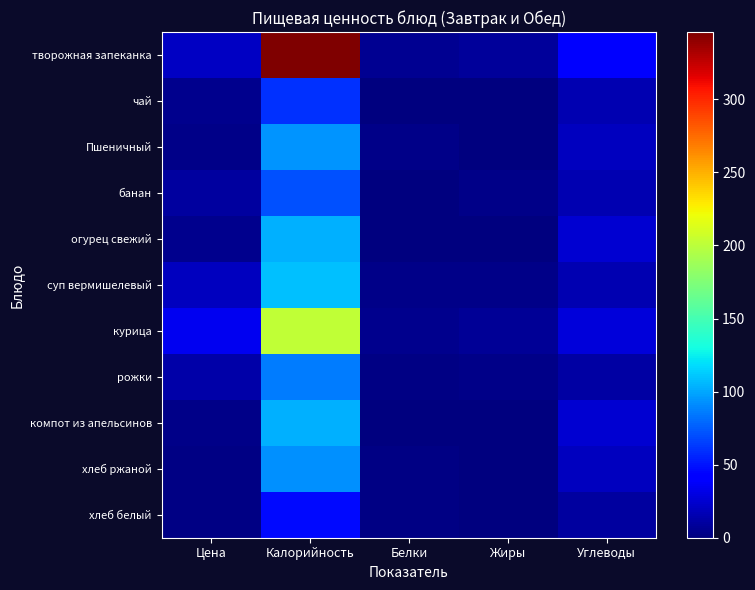

Reading right to left, what are all the values shown in this chart?

творожная запеканка: Углеводы=43	Жиры=9	Белки=6	Калорийность=346	Цена=21
чай: Углеводы=15	Жиры=0	Белки=0	Калорийность=60	Цена=5
Пшеничный: Углеводы=19	Жиры=0	Белки=3	Калорийность=94	Цена=4
банан: Углеводы=16	Жиры=3	Белки=1	Калорийность=71	Цена=10
огурец свежий: Углеводы=25	Жиры=0	Белки=1	Калорийность=103	Цена=5
суп вермишелевый: Углеводы=16	Жиры=3	Белки=3	Калорийность=109	Цена=20
курица: Углеводы=28	Жиры=7	Белки=5	Калорийность=202	Цена=34
рожки: Углеводы=12	Жиры=3	Белки=2	Калорийность=86	Цена=13
компот из апельсинов: Углеводы=25	Жиры=0	Белки=1	Калорийность=103	Цена=4
хлеб ржаной: Углеводы=20	Жиры=0	Белки=2	Калорийность=92	Цена=2
хлеб белый: Углеводы=10	Жиры=0	Белки=2	Калорийность=47	Цена=2